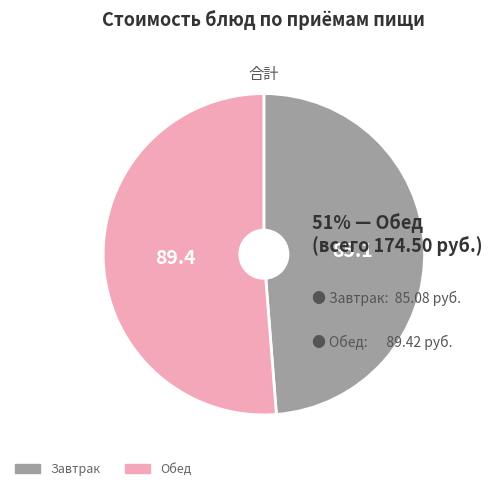

Is there a majority slice in this chart?

Yes